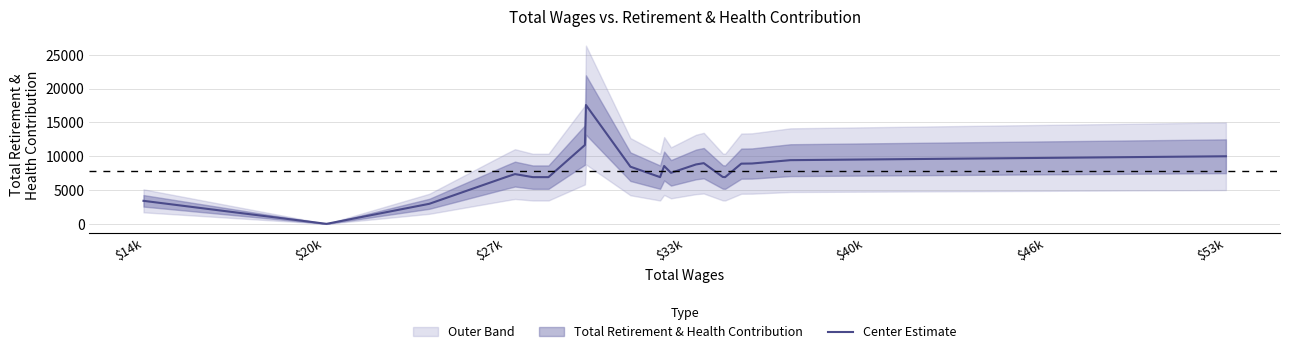

The chart shows a value of 5833 at 7. True or false?

False